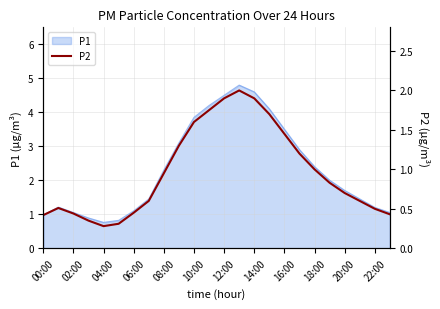

True or false: the data has more than 0 interior local peaks.

True